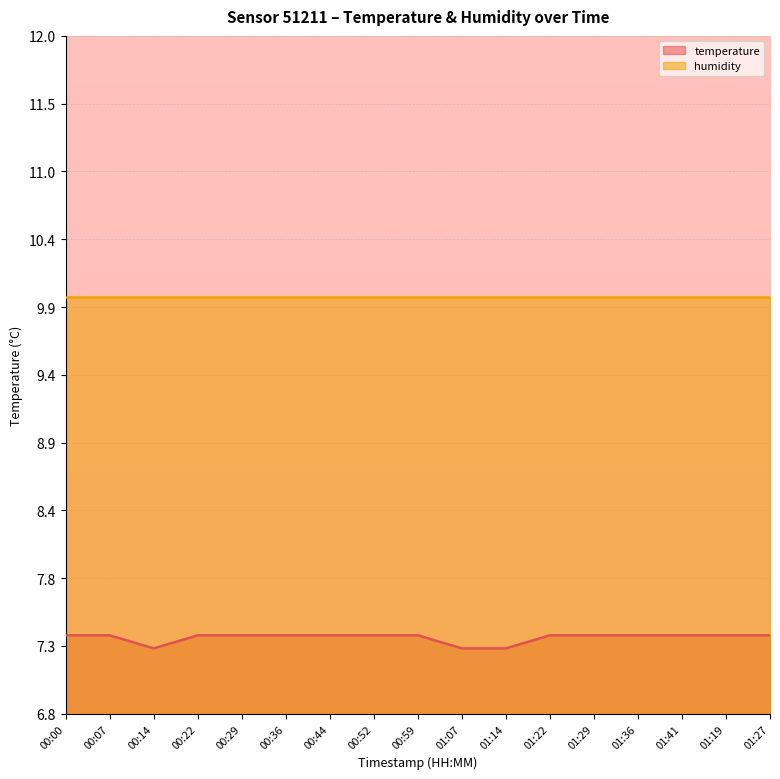

What position from the right is 01:29?

5